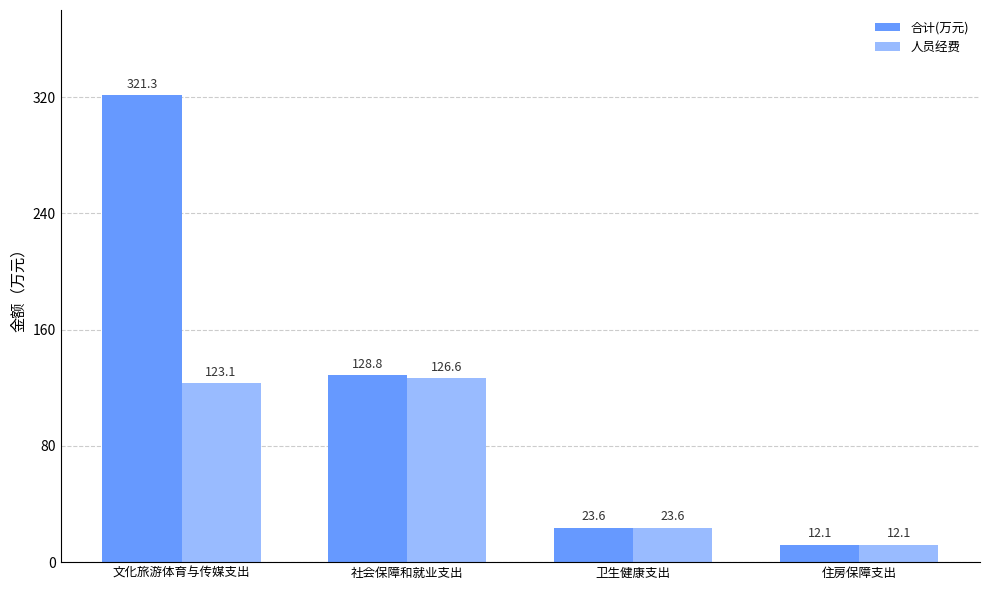

What is the label of the 3rd bar from the left?

卫生健康支出